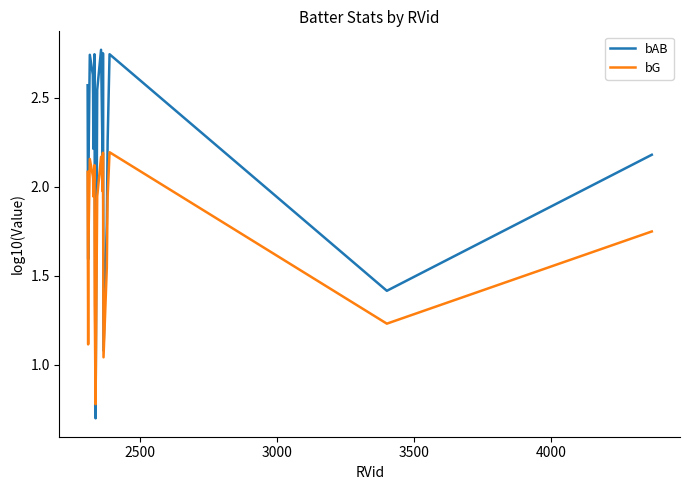

What is the difference between the second highest and second lowest values in the bG series?

1.1